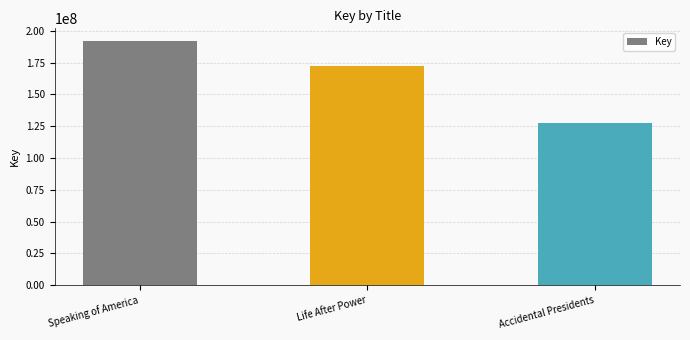

Count the values in the range 127588860 to 192393188.

3